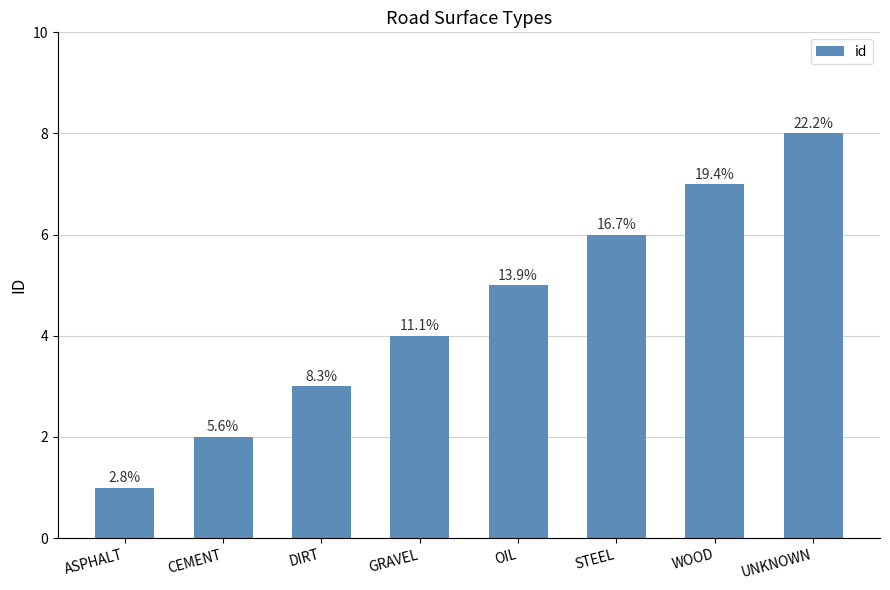

What position from the left is WOOD?

7